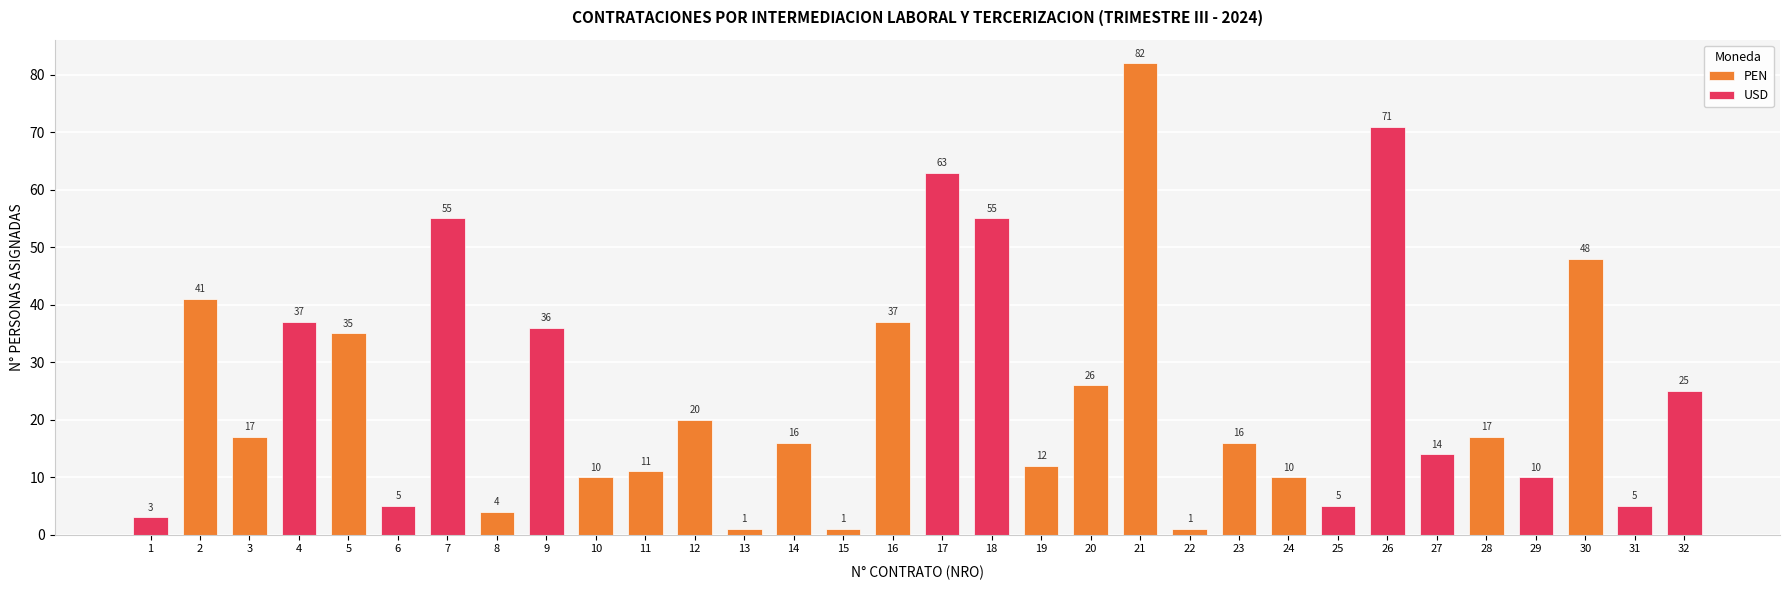

What is the difference between the second highest and minimum values in the PEN series?

47